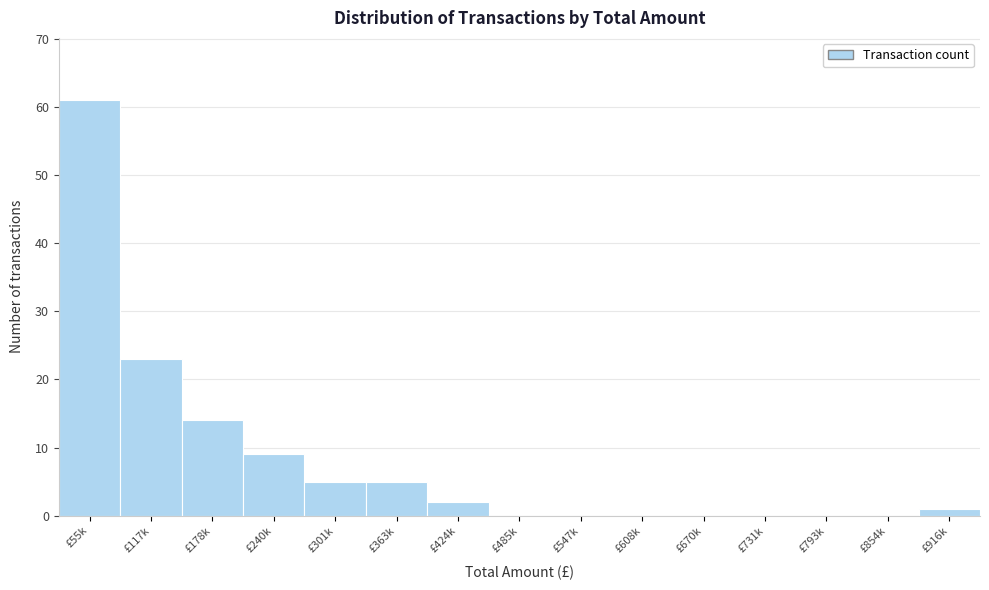

Reading left to right, extract all data points from this chart.

£55k=61	£117k=23	£178k=14	£240k=9	£301k=5	£363k=5	£424k=2	£485k=0	£547k=0	£608k=0	£670k=0	£731k=0	£793k=0	£854k=0	£916k=1